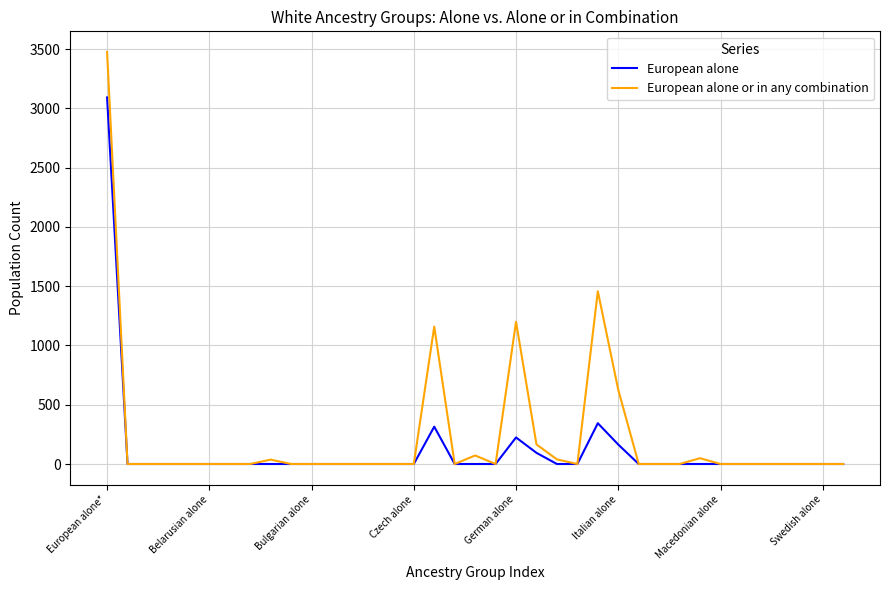

Rank the series by their maximum value, from highest to lowest.

European alone or in any combination, European alone